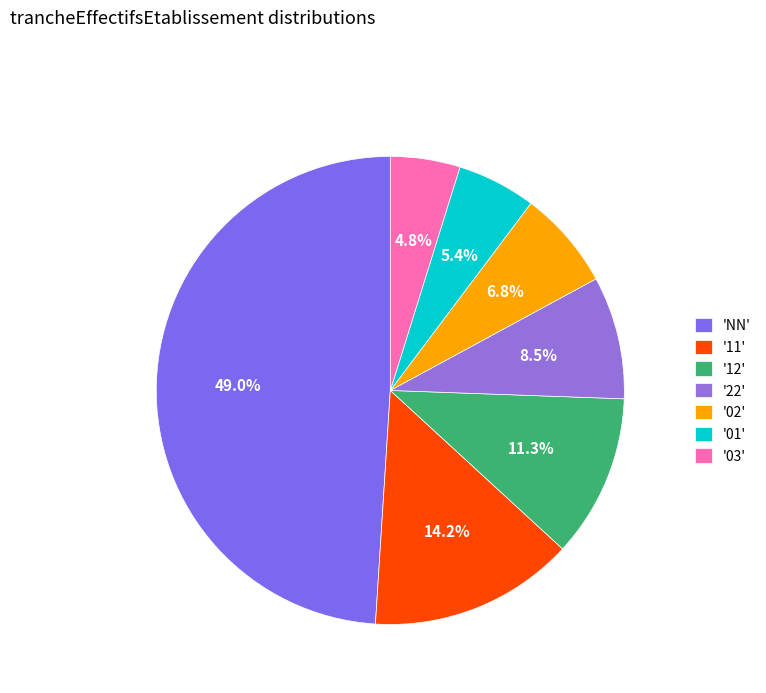

Does any single category account for the majority?

No